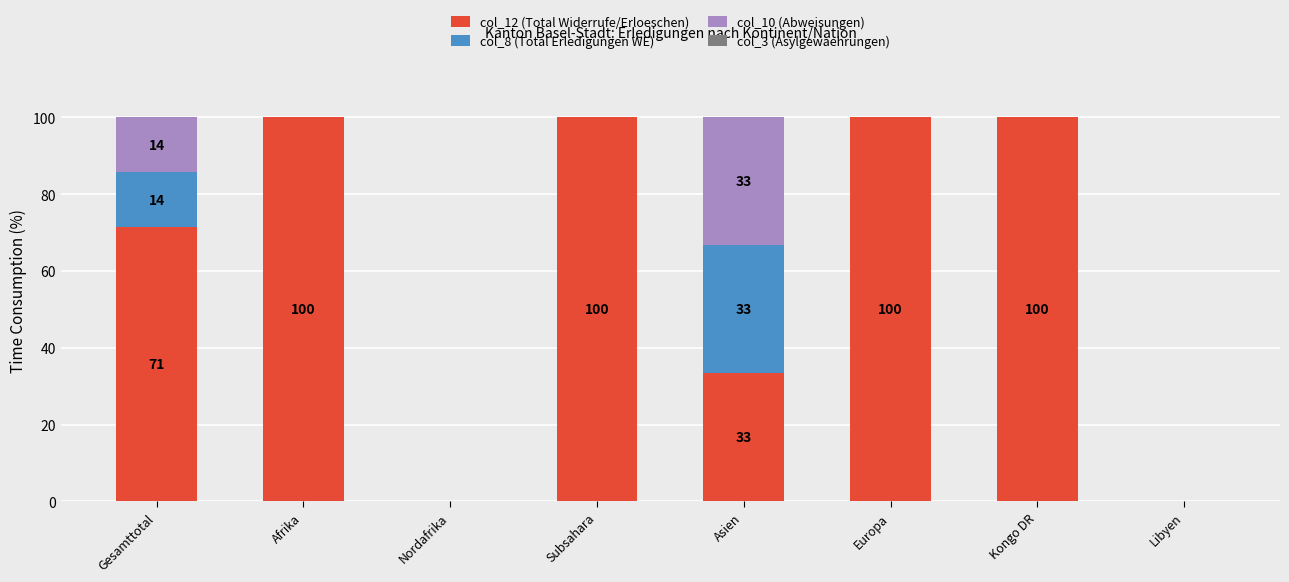

Are the bars grouped side by side (vs. stacked)?

No